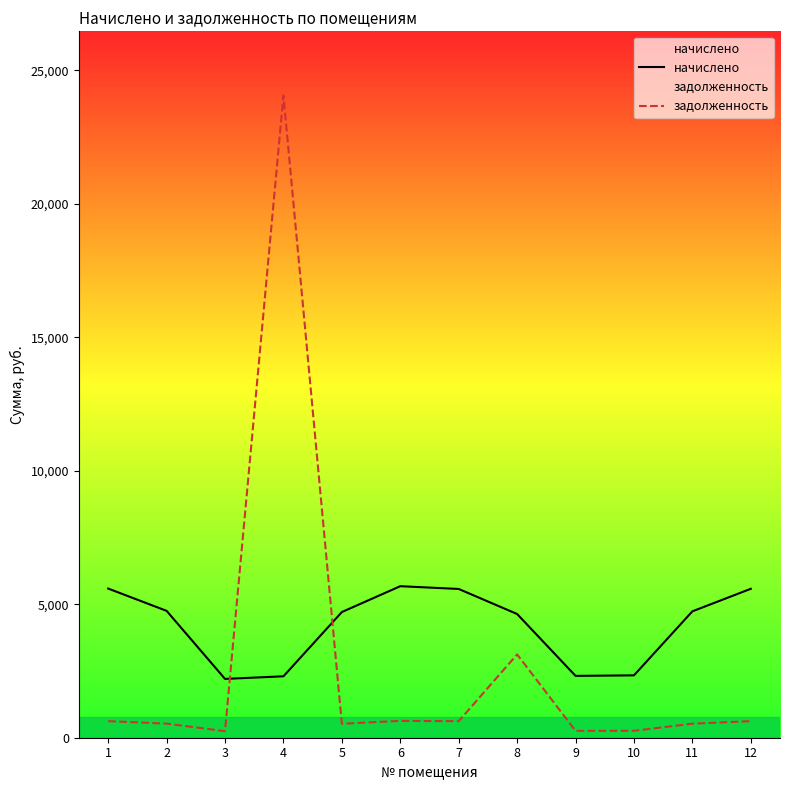

Which series has the largest range (max minus min)?

задолженность